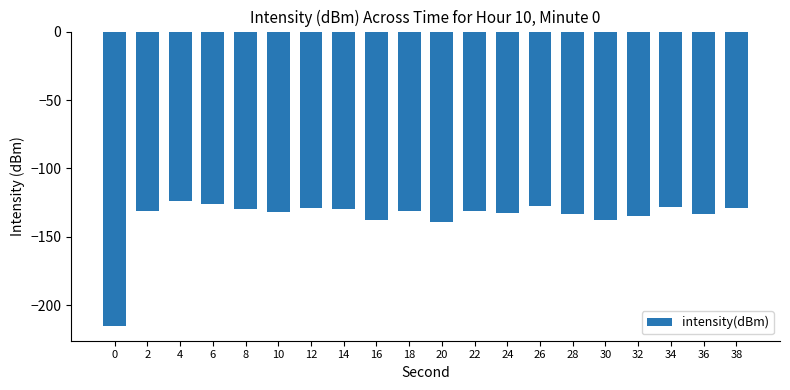

What is the value of the 2nd bar from the left?

-131.4